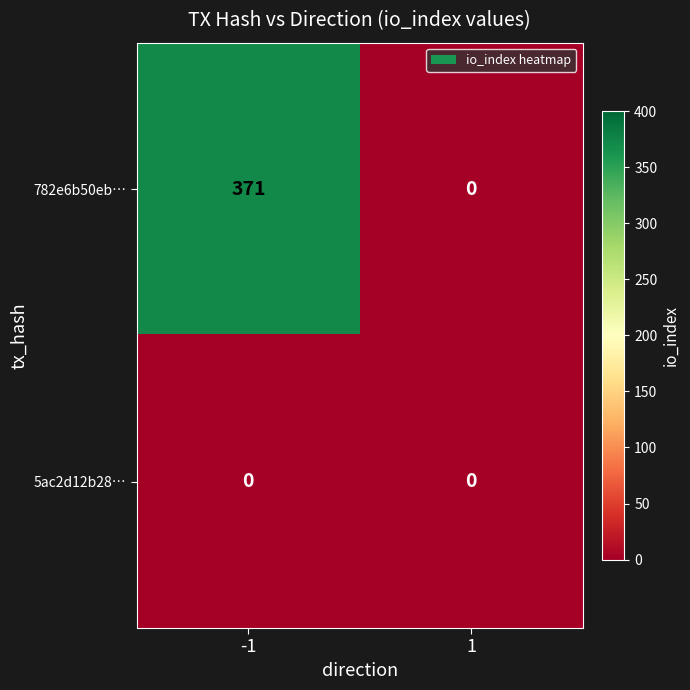

True or false: 782e6b50eb… has a value of 0 at 1.

True